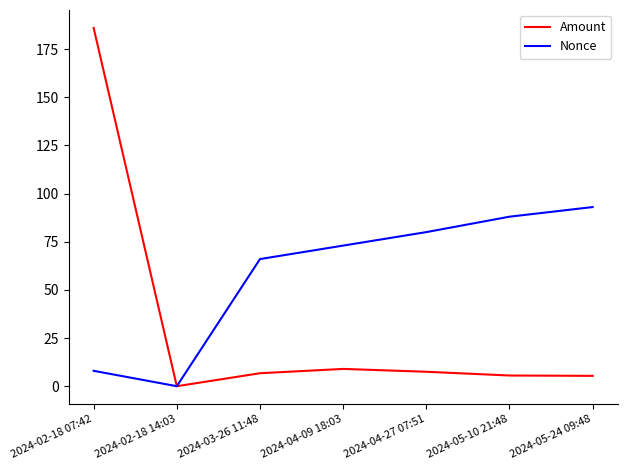

Where is Nonce nearest to the value 46?

2024-03-26 11:48